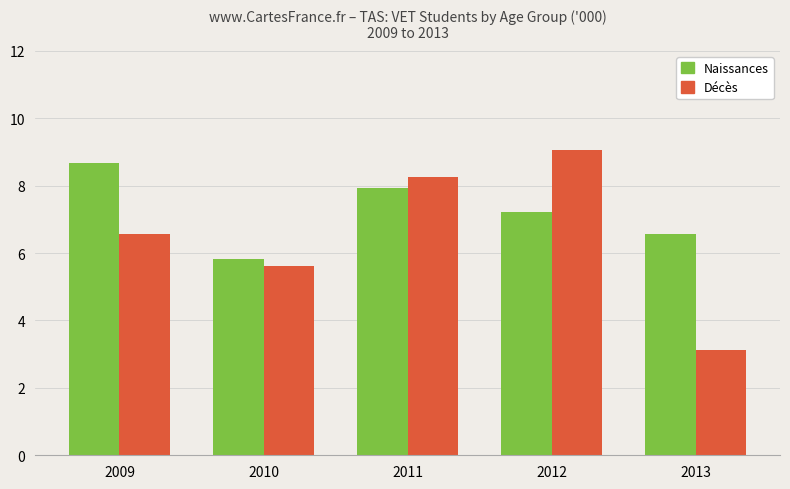

Reading left to right, extract all data points from this chart.

Naissances: 8.7	5.8	7.9	7.2	6.6
Décès: 6.6	5.6	8.3	9.1	3.1